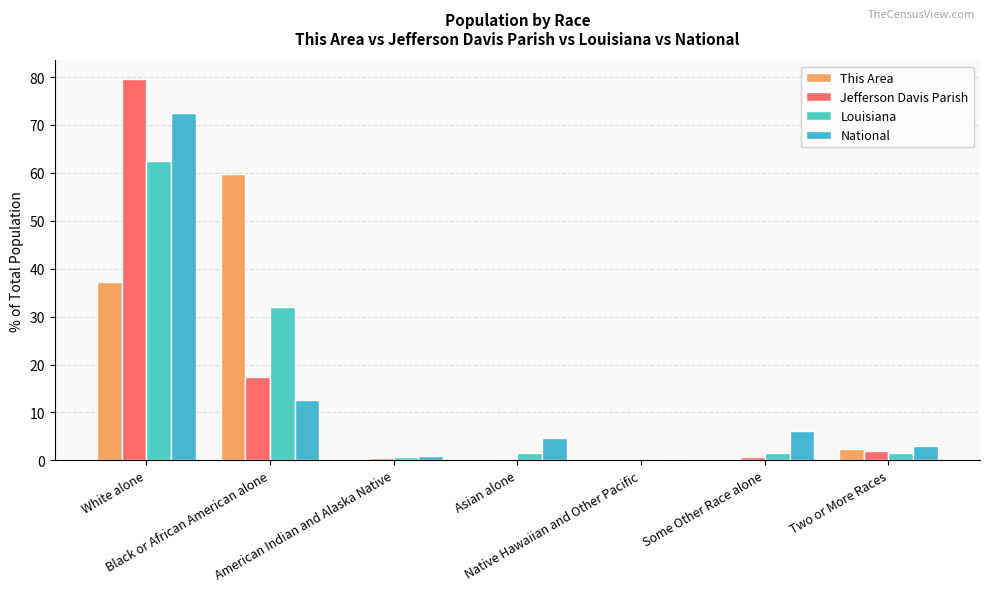

What is the highest value of the Jefferson Davis Parish series?

79.5